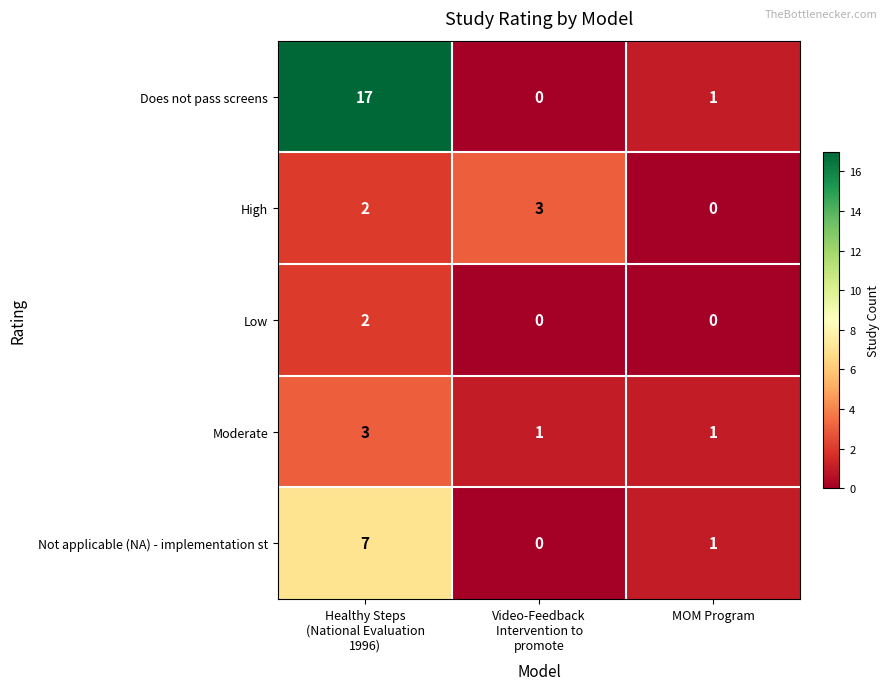

What is the maximum value shown in the chart?

17